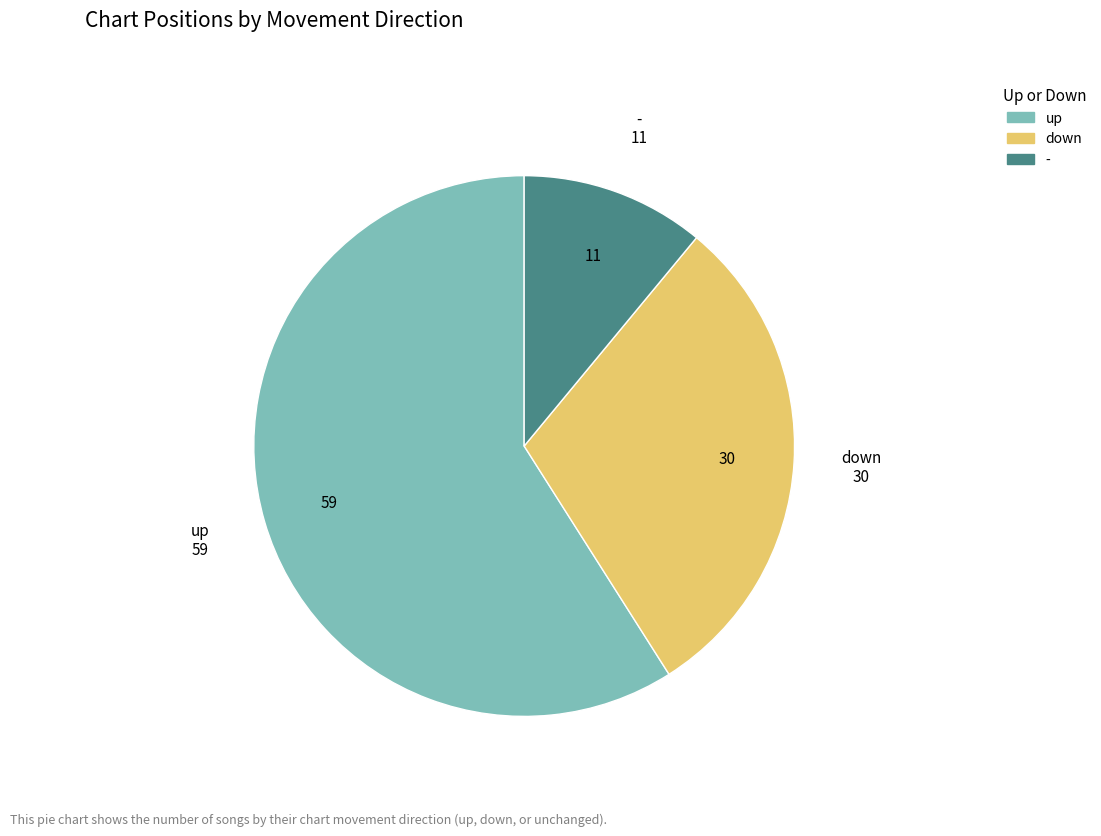

Count the number of slices in the pie.

3